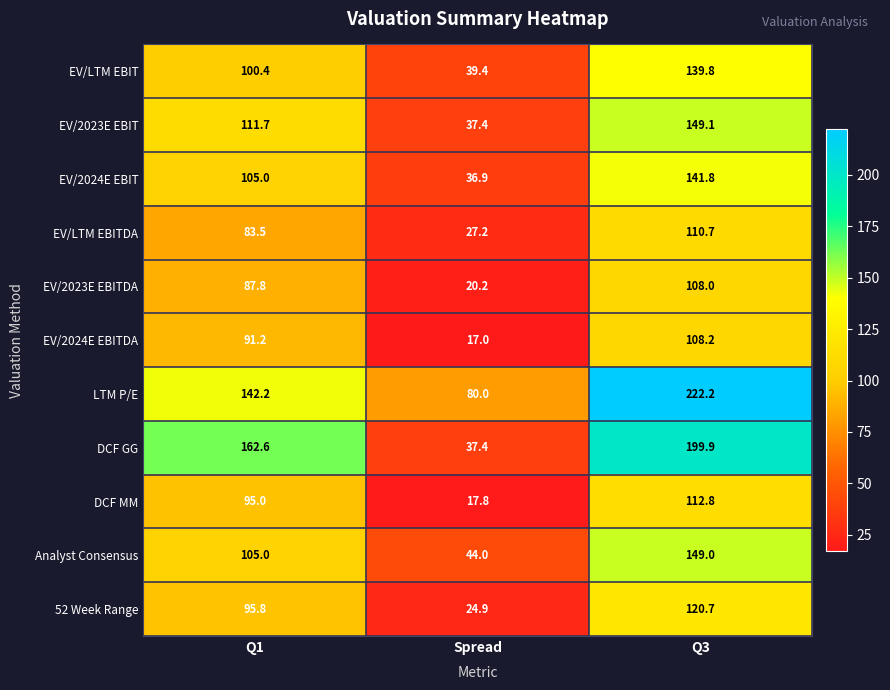

Rank the series by their maximum value, from lowest to highest.

EV/2023E EBITDA, EV/2024E EBITDA, EV/LTM EBITDA, DCF MM, 52 Week Range, EV/LTM EBIT, EV/2024E EBIT, Analyst Consensus, EV/2023E EBIT, DCF GG, LTM P/E